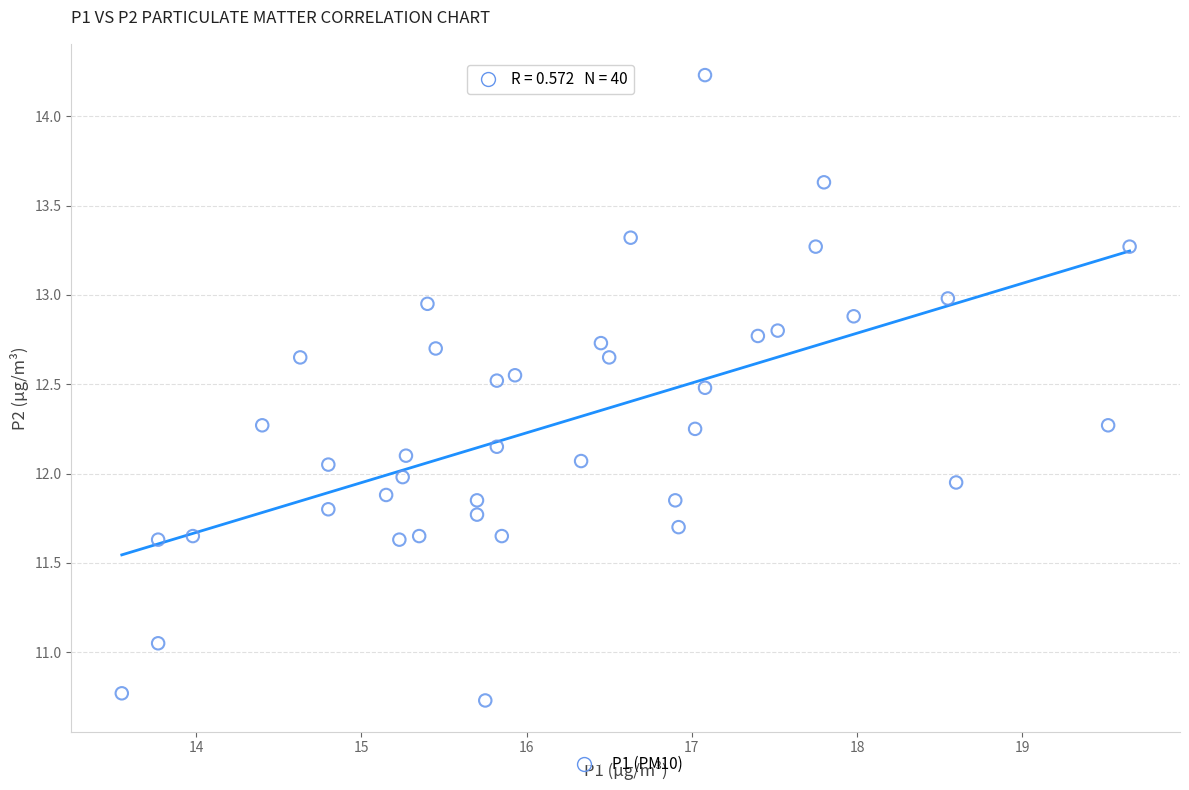

What is the range of X values (max minus min)?

6.1